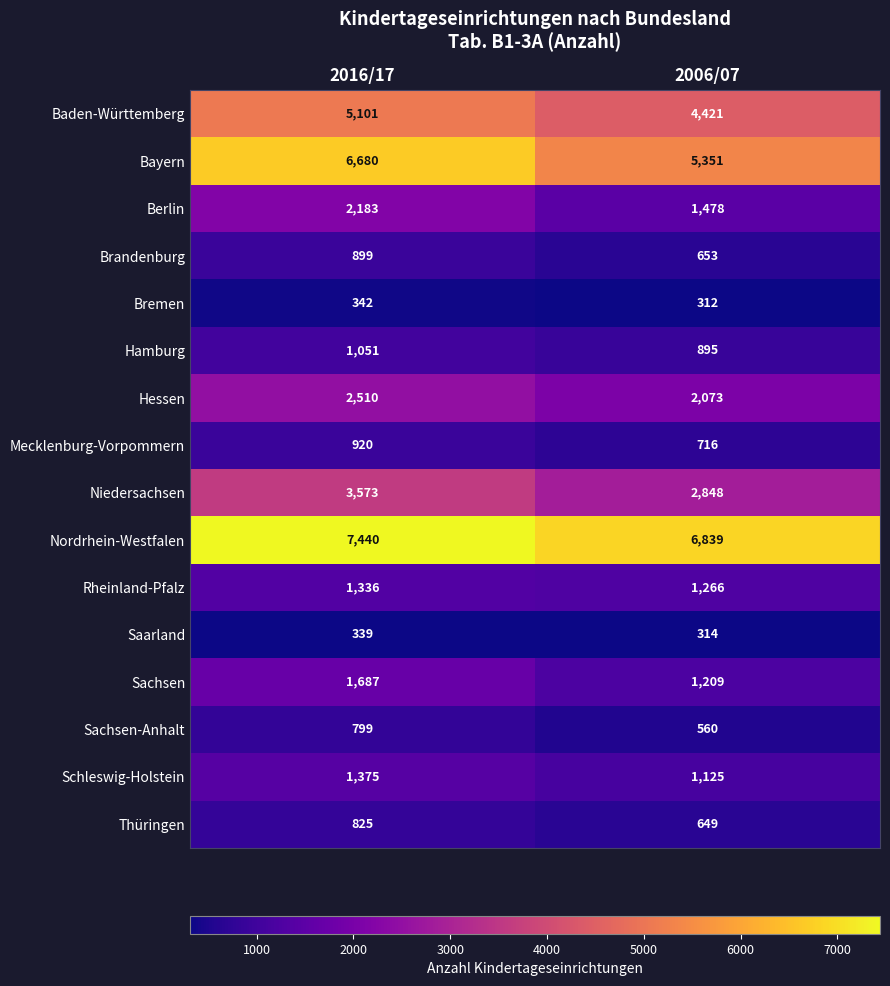

What is the difference between the Sachsen-Anhalt values at 2016/17 and 2006/07?

239